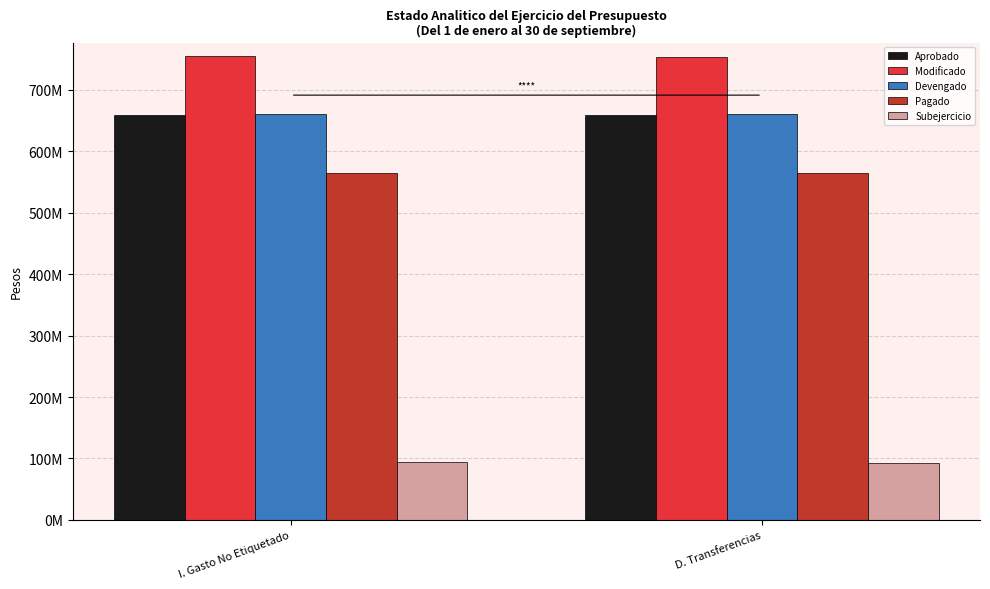

Does the chart contain stacked bars?

No